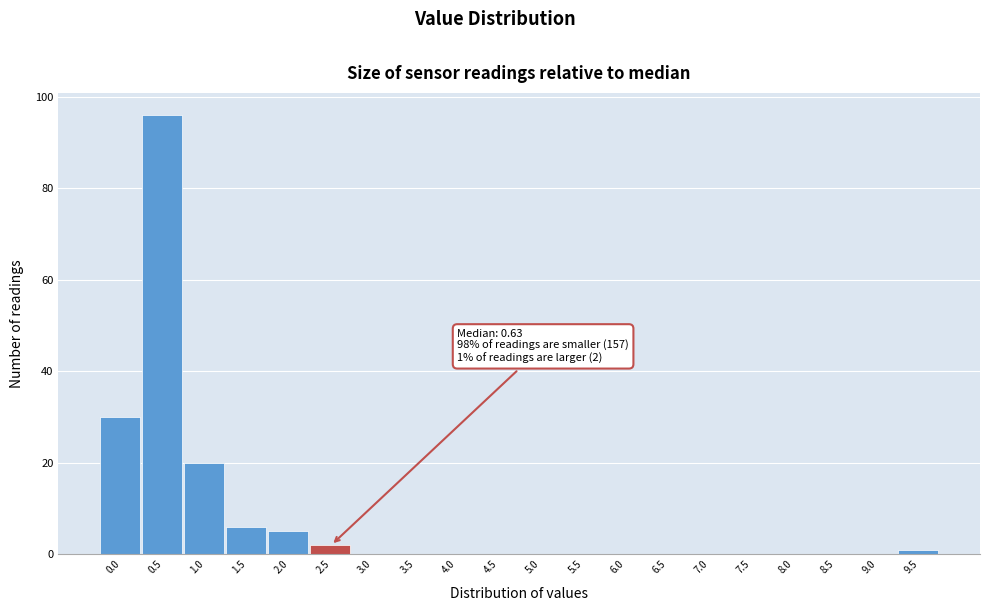

Reading right to left, list all the values displayed in this chart.

9.5=1	9.0=0	8.5=0	8.0=0	7.5=0	7.0=0	6.5=0	6.0=0	5.5=0	5.0=0	4.5=0	4.0=0	3.5=0	3.0=0	2.5=2	2.0=5	1.5=6	1.0=20	0.5=96	0.0=30